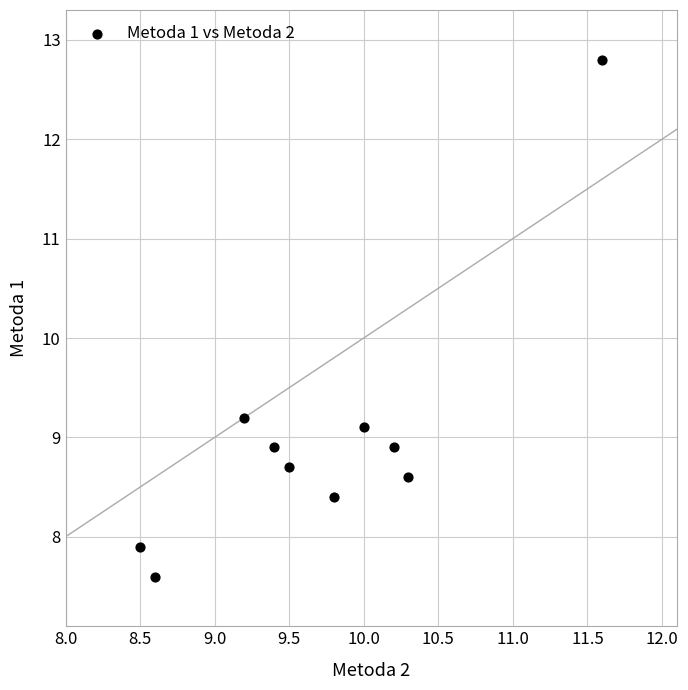

What is the average X value?

9.7